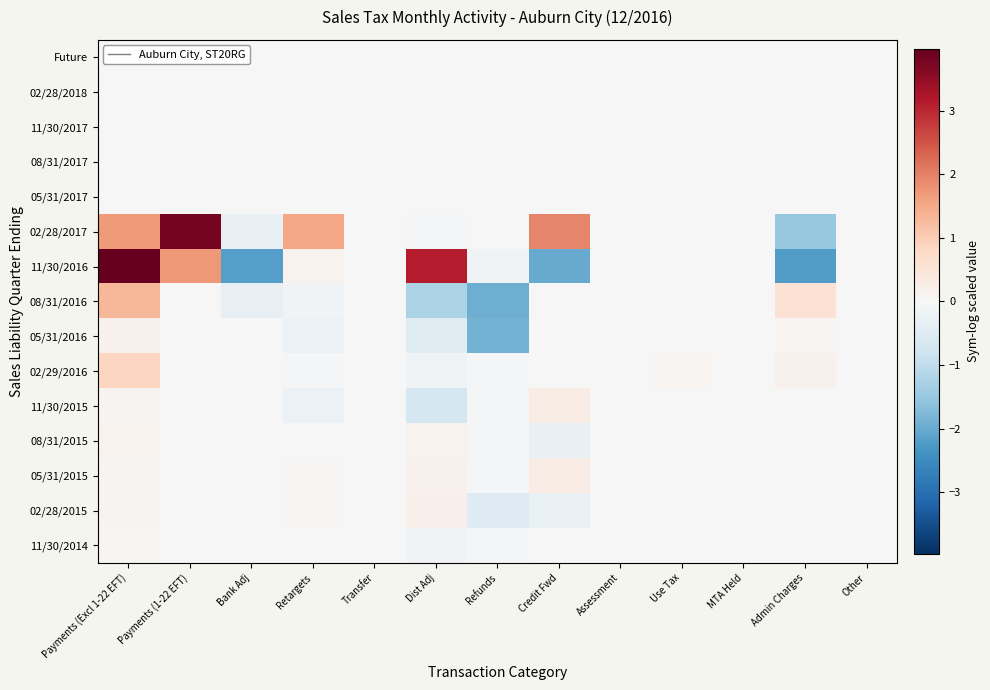

At how many categories does at least one series exceed 1?

5